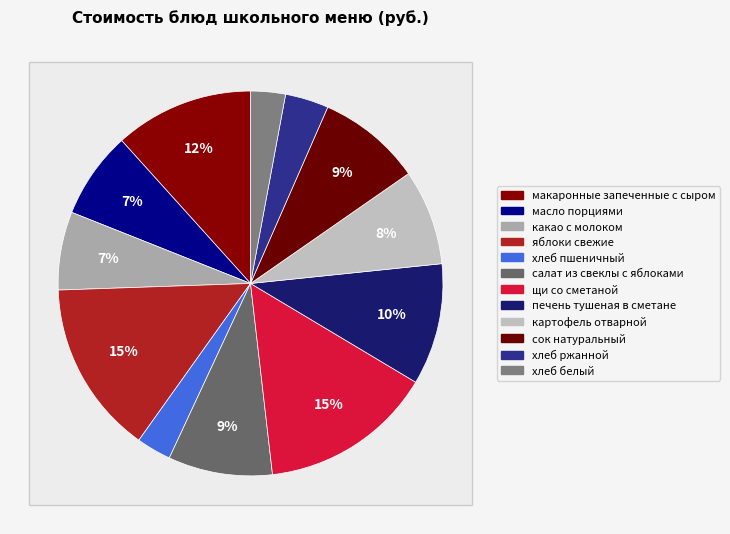

Between какао с молоком and макаронные запеченные с сыром, which is larger?

макаронные запеченные с сыром